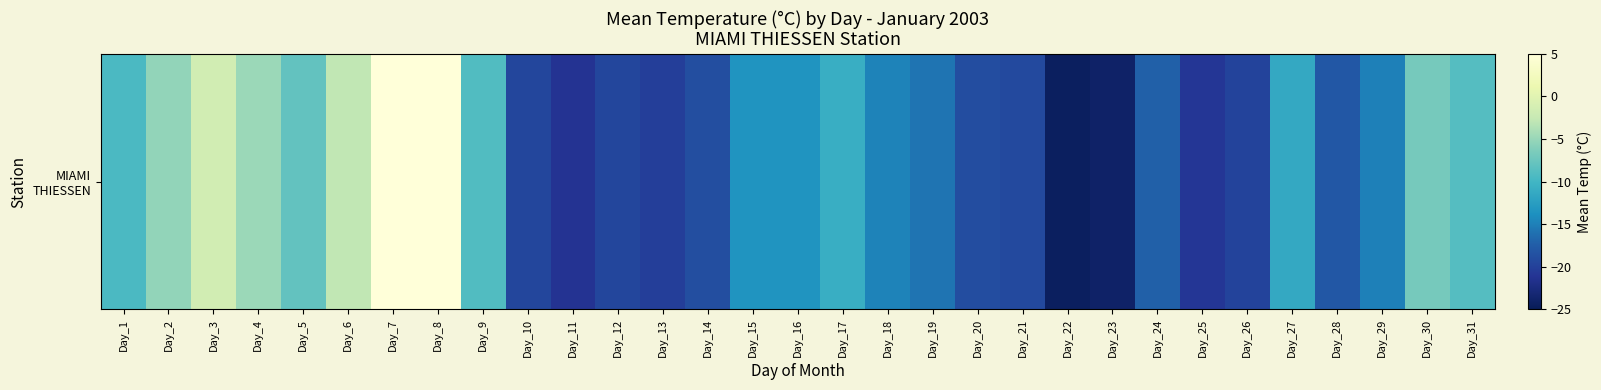

What is the change in value from Day_4 to Day_6?

+2.0